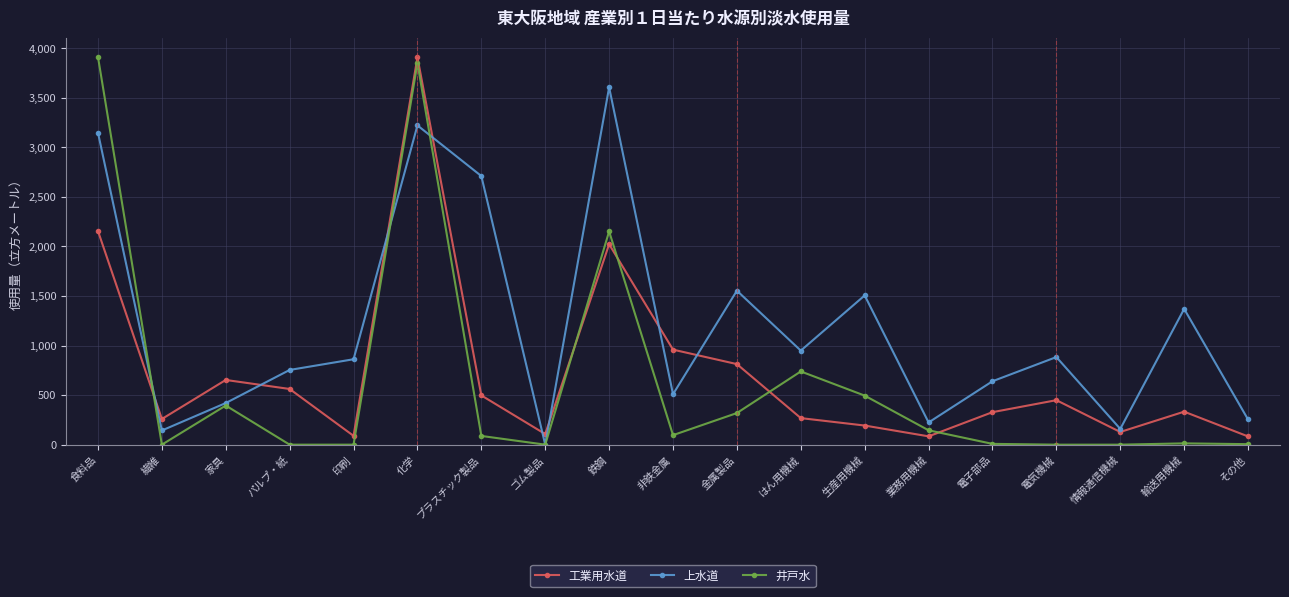

What is the spread (max minus min) of values at 食料品?

1757